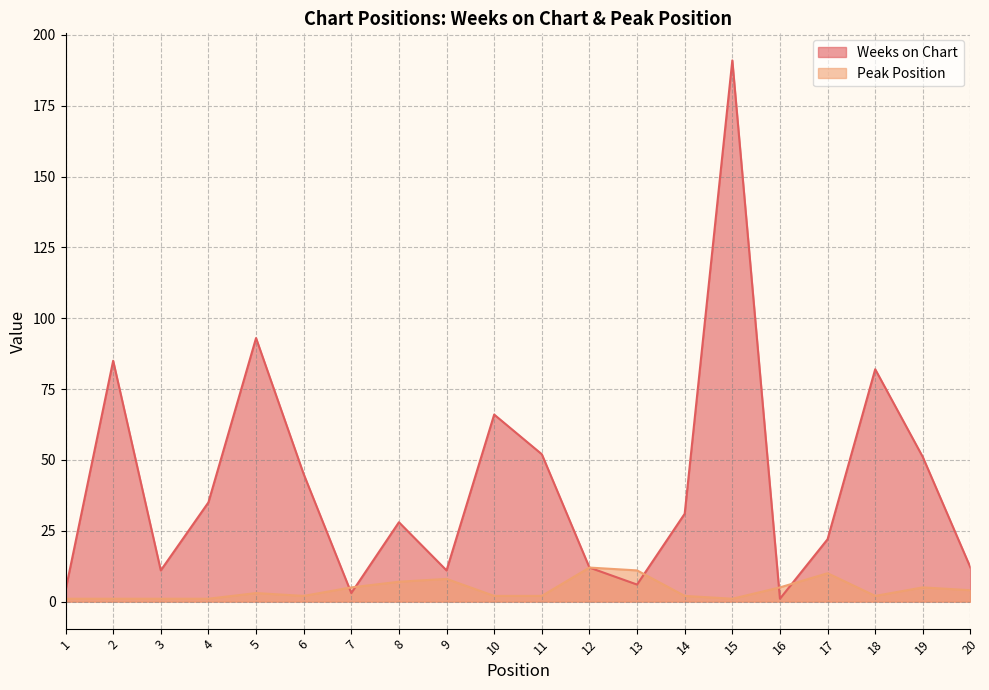

Is it true that Weeks on Chart equals 20 at 20?

False